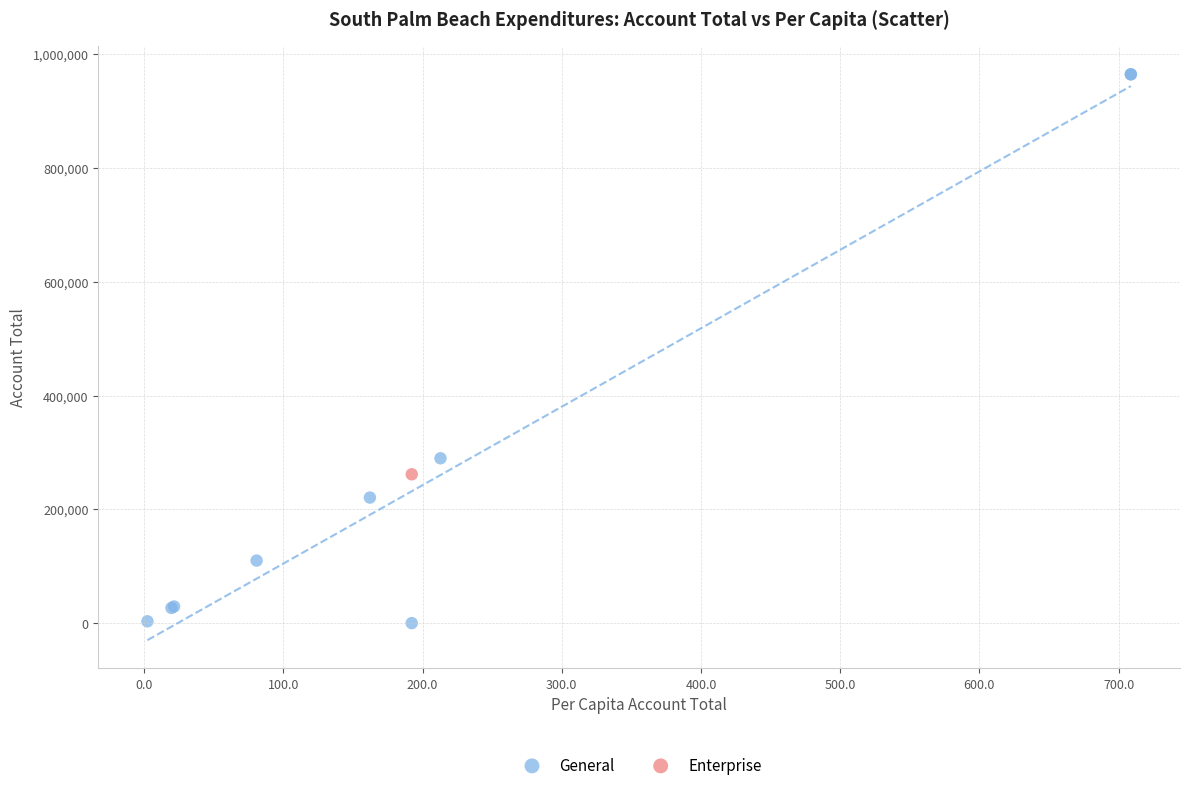

What are all the series names shown in the legend?

General, Enterprise